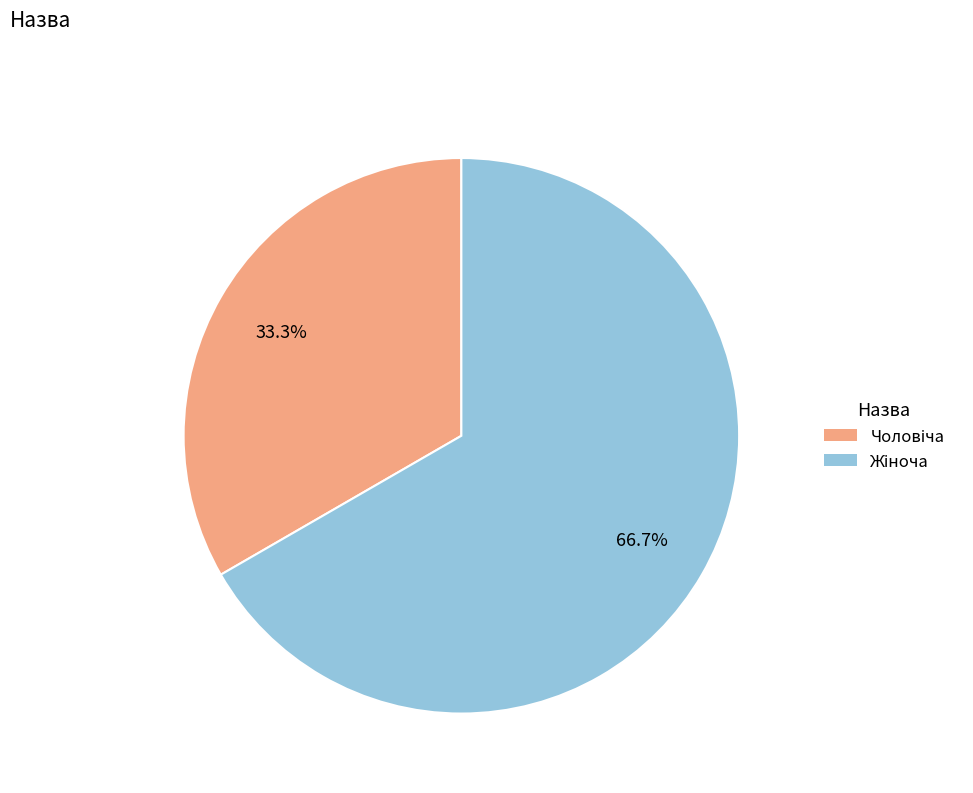

Is there a majority slice in this chart?

Yes